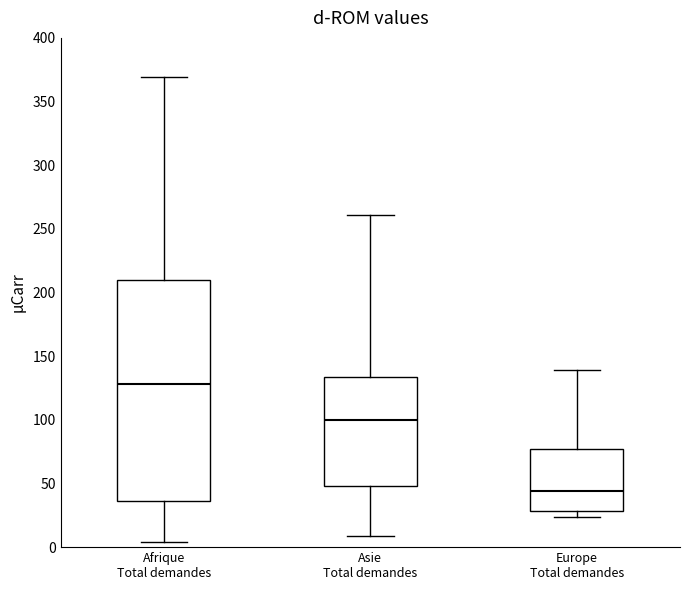

Reading left to right, read every box against the y-axis: the position of its median line, the range the box covers, and the ends of its whiskers. The values are not printed on the chart, so give them approximately, as read against the axis.

Afrique Total demandes: median 130, box 35 to 210, whiskers 5 to 370
Asie Total demandes: median 100, box 50 to 135, whiskers 10 to 260
Europe Total demandes: median 45, box 30 to 75, whiskers 25 to 140